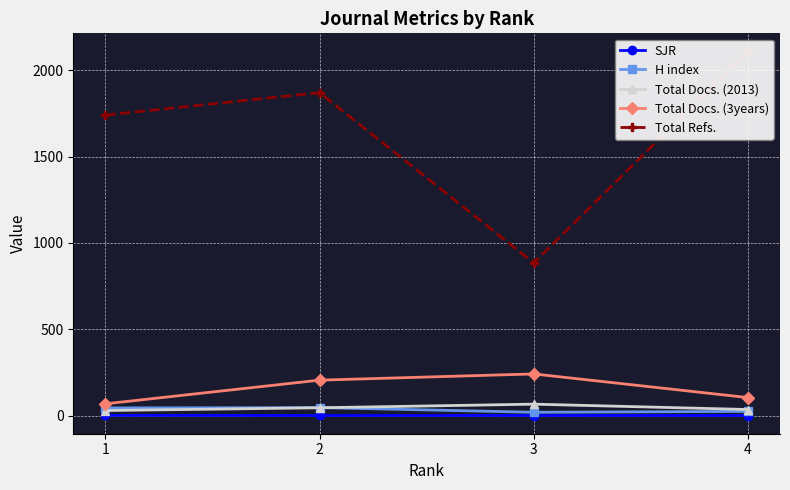

What are all the series names shown in the legend?

SJR, H index, Total Docs. (2013), Total Docs. (3years), Total Refs.